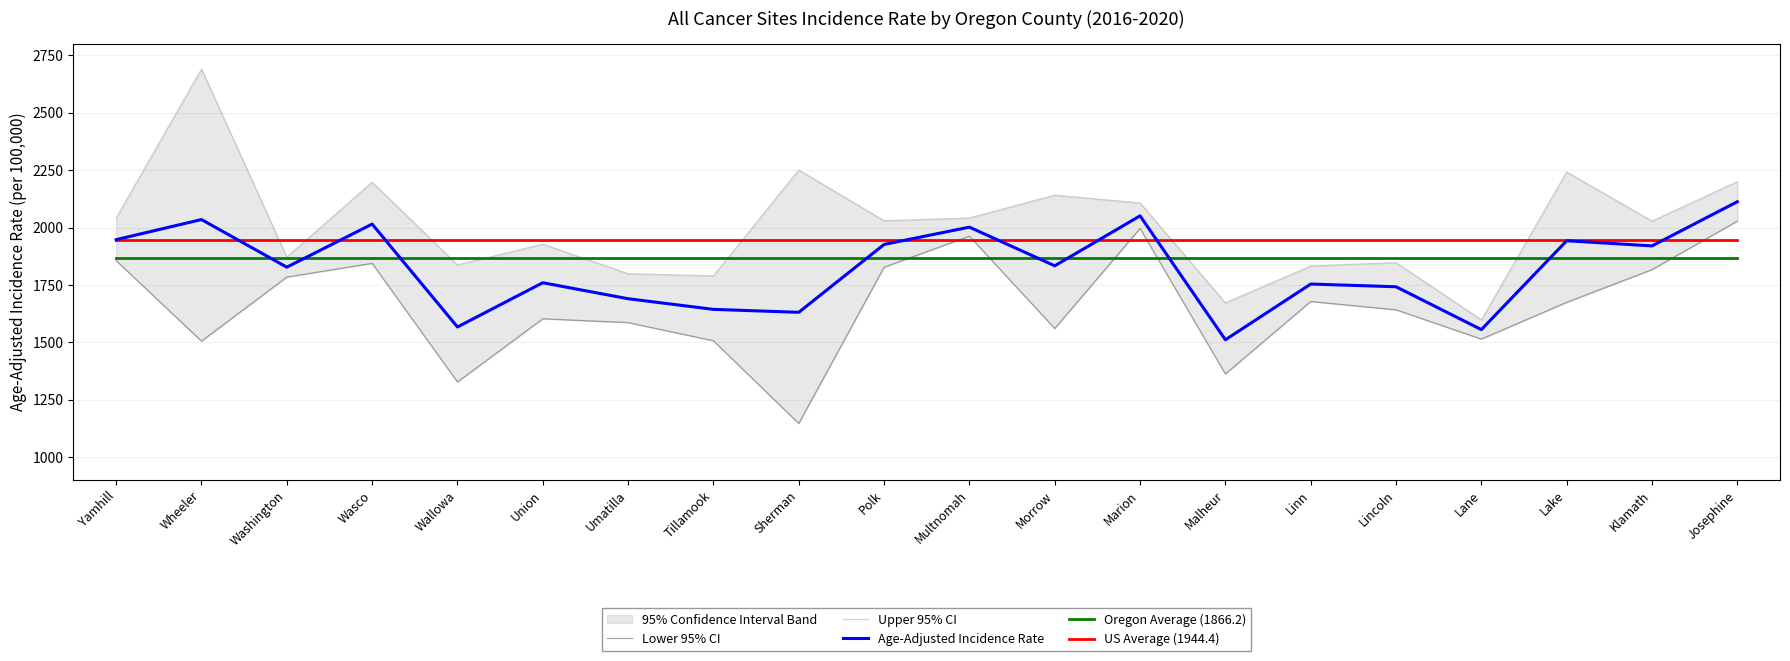

What is the label of the 20th point from the right?

Yamhill